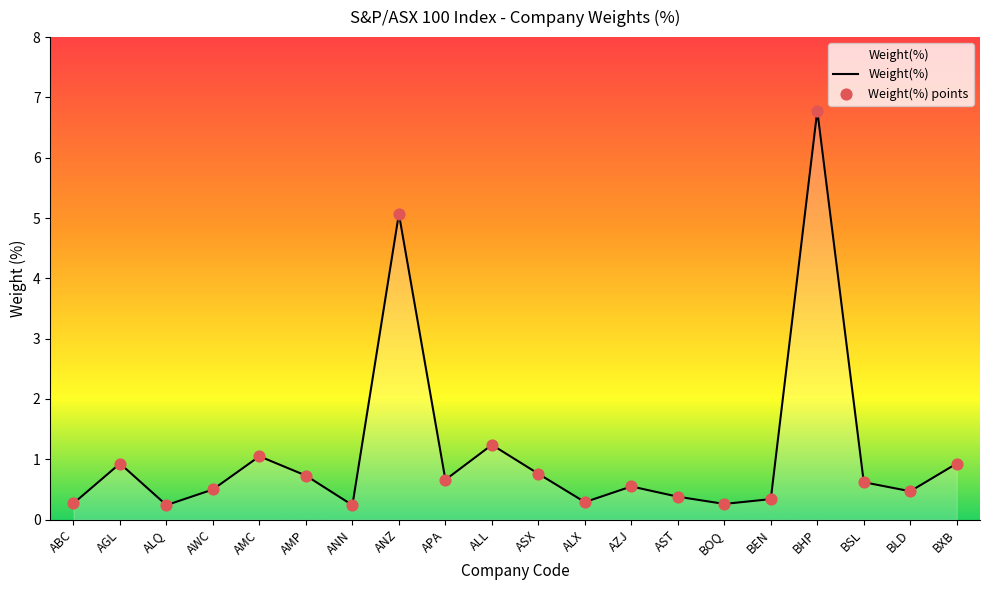

Which has a higher value, ALQ or BLD?

BLD